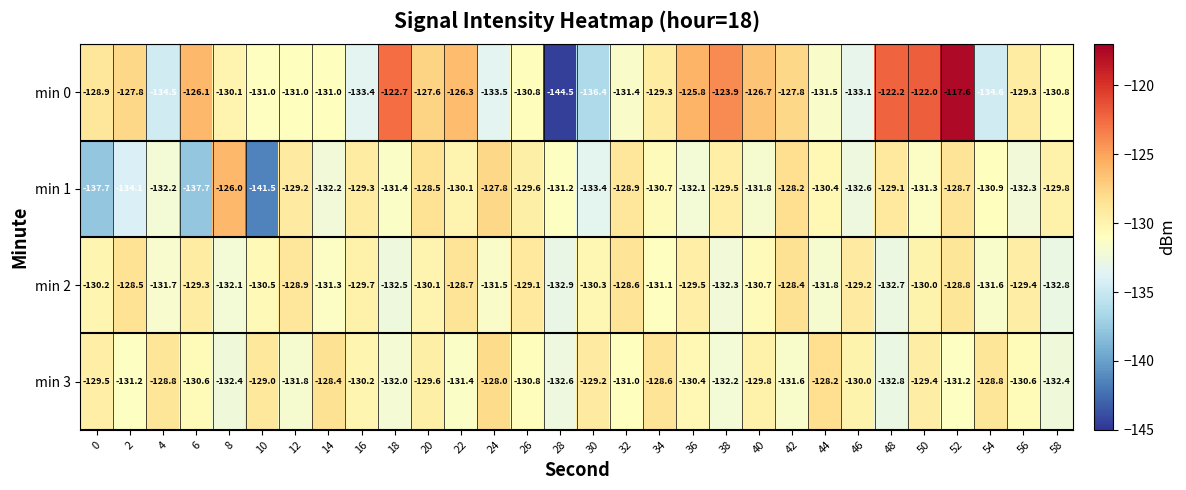

What is the difference between the highest and lowest values at 44?

3.6